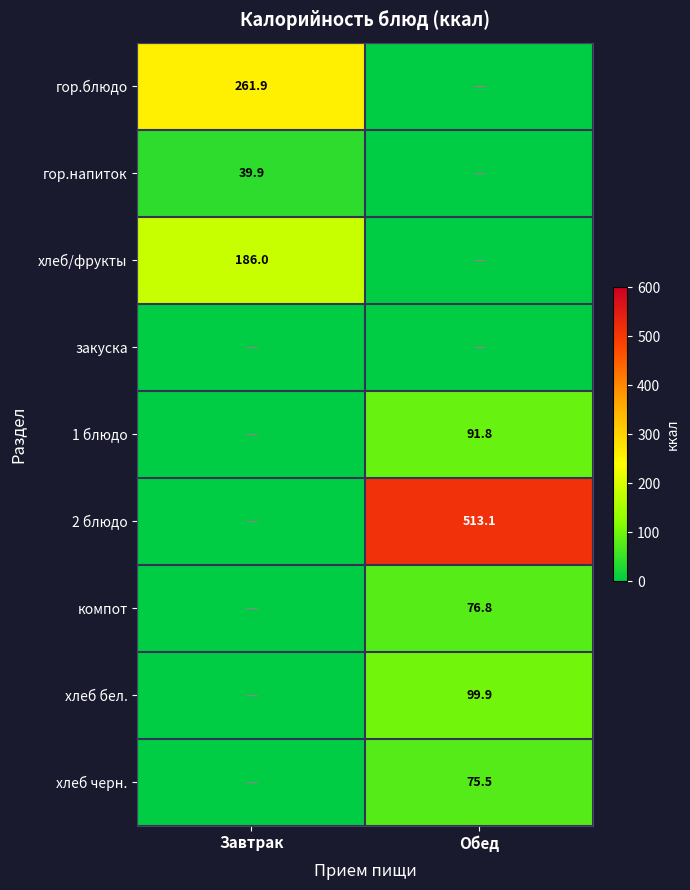

Is it true that гор.напиток equals 39.9 at Завтрак?

True